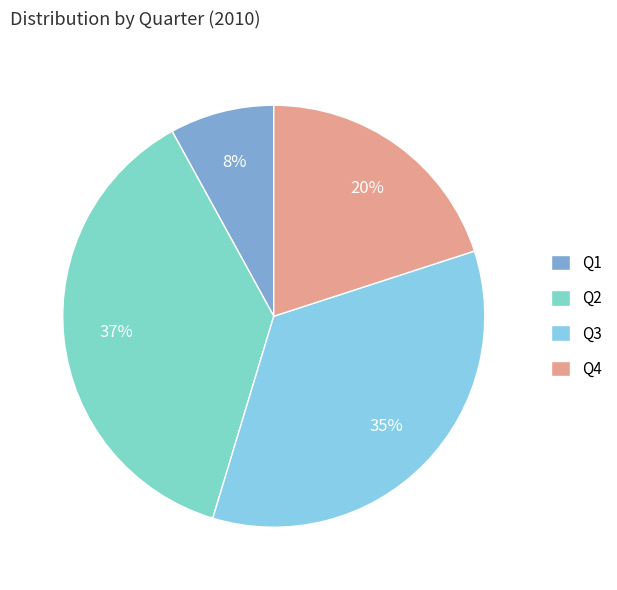

What is the total percentage of Q1 and Q2?

45.3%